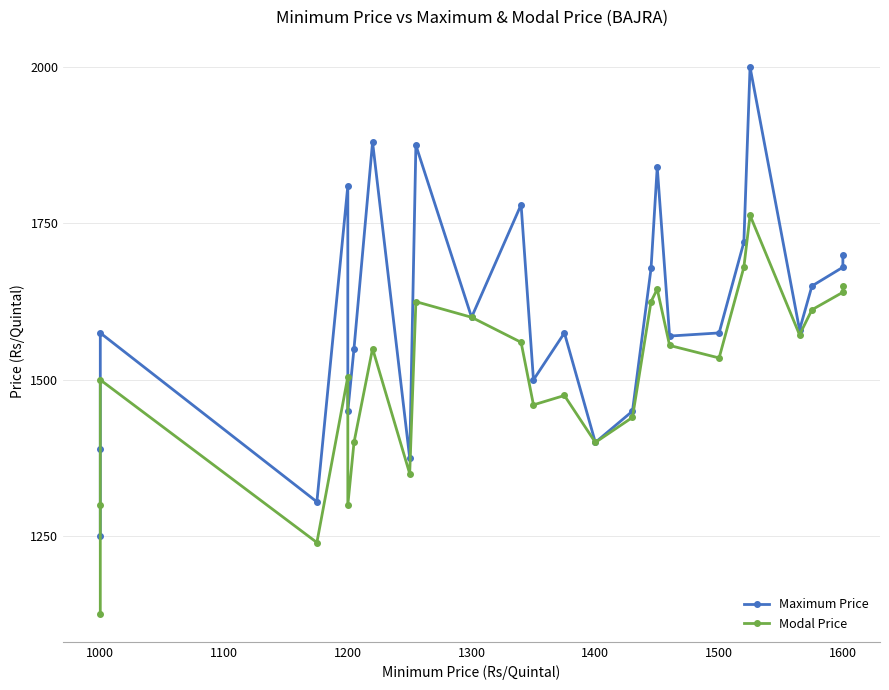

How many interior local valleys does the Maximum Price series have?

8